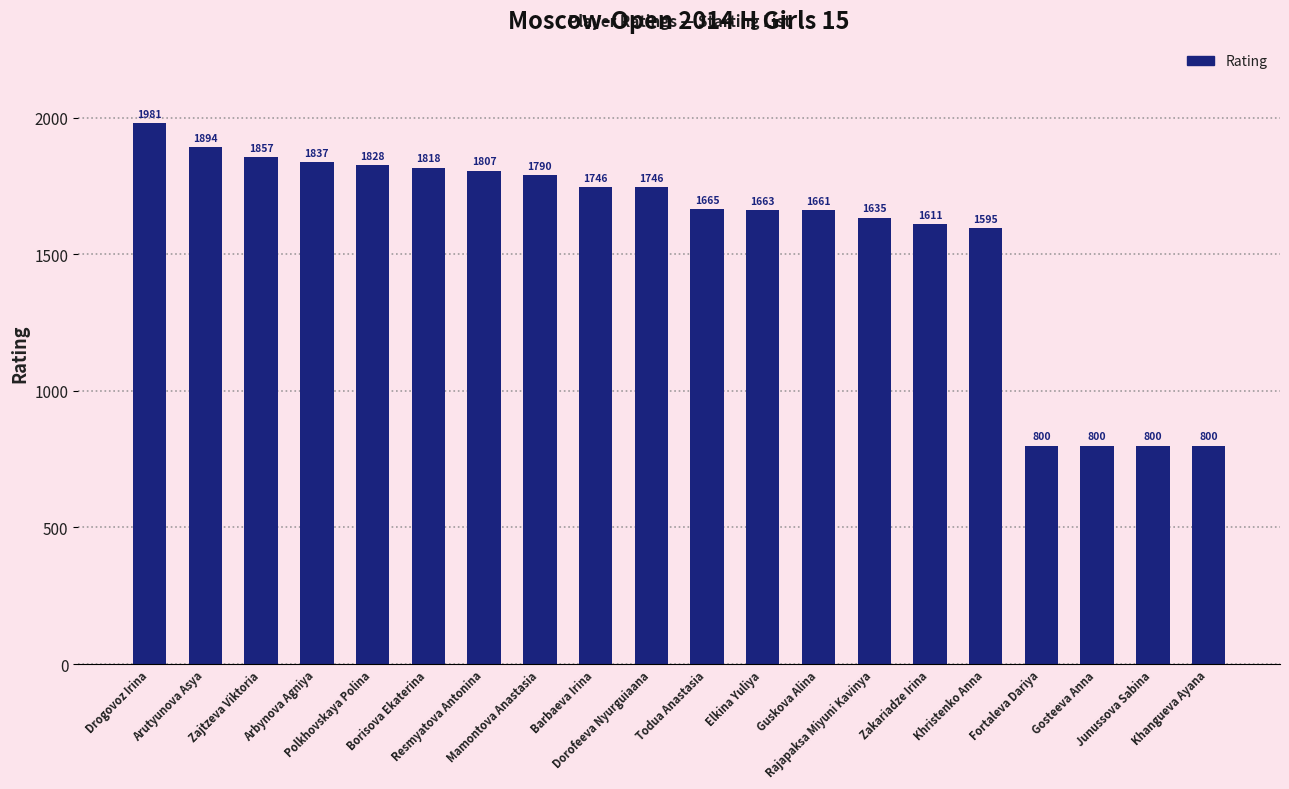

The chart shows a value of 1611 at Zakariadze Irina. True or false?

True